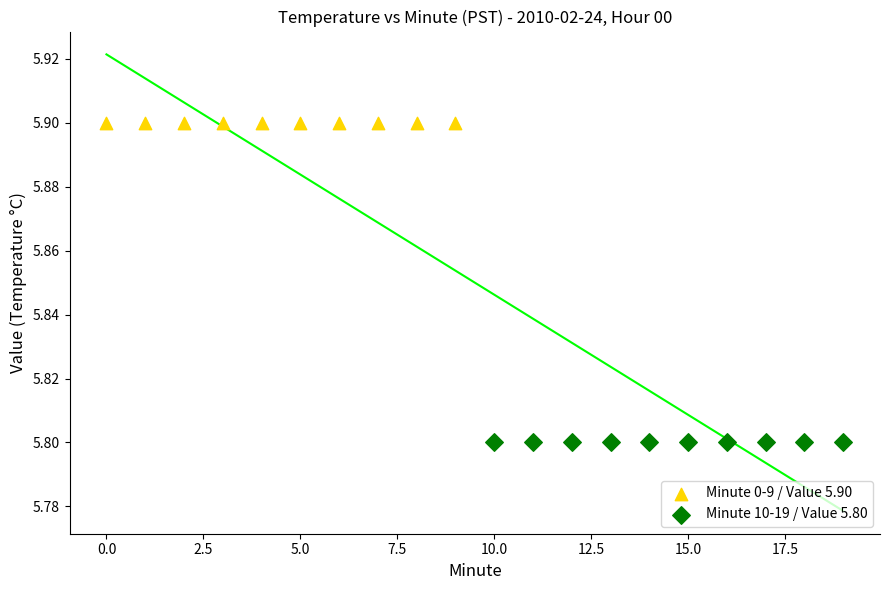

What are all the series names shown in the legend?

Minute 0-9 / Value 5.90, Minute 10-19 / Value 5.80